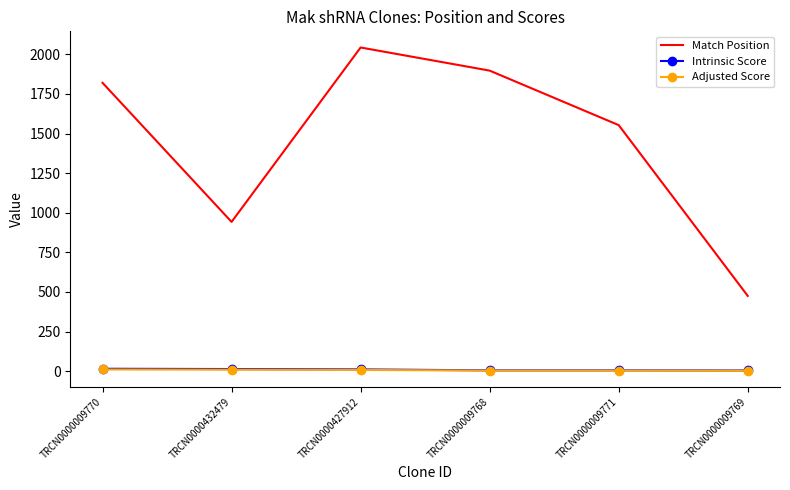

Which series changed the most between TRCN0000432479 and TRCN0000009769?

Match Position